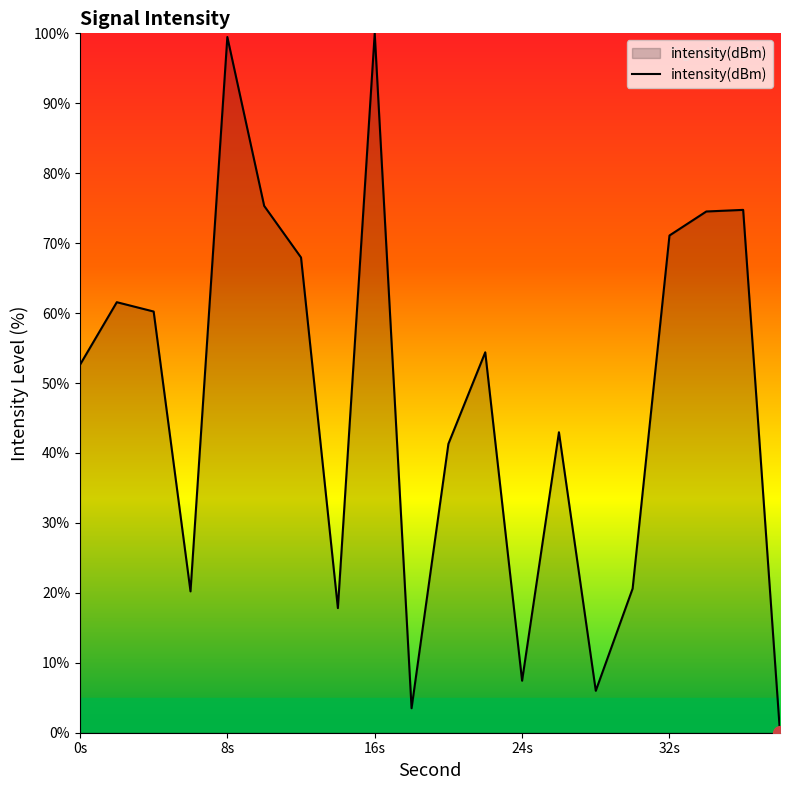

What is the greatest value displayed?

100.0